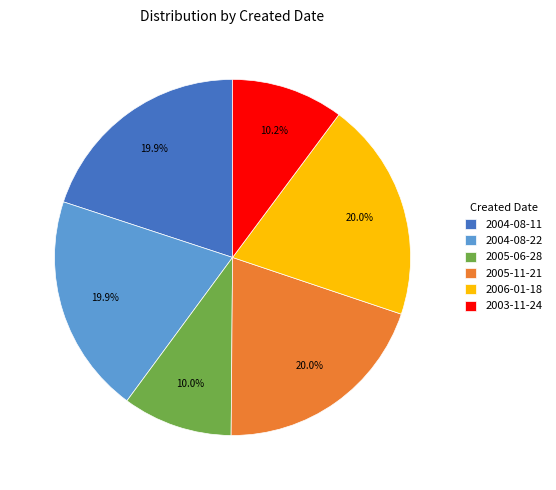

Count the number of slices in the pie.

6